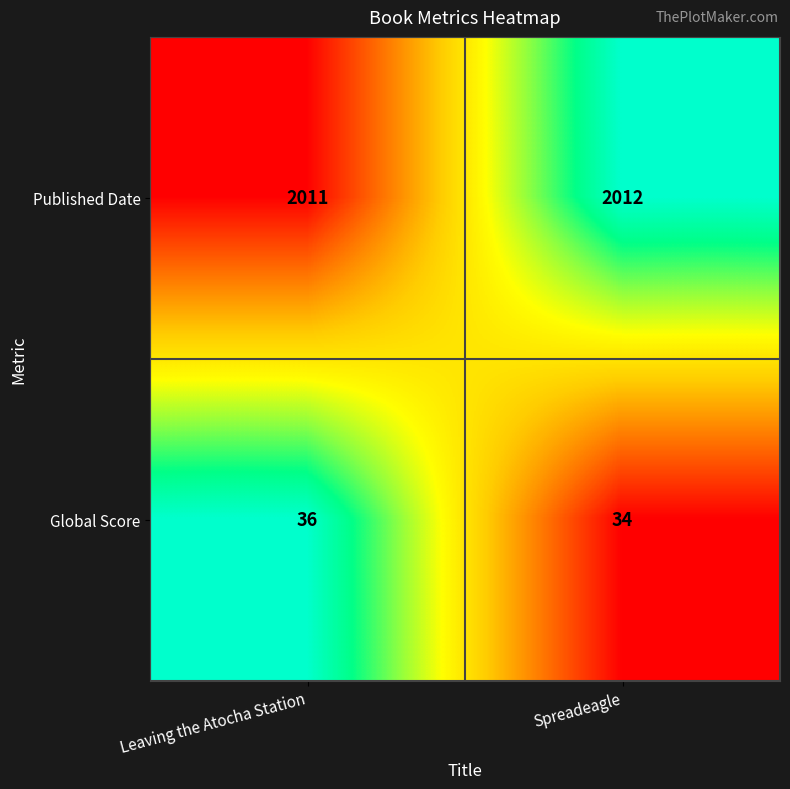

Which category has the lowest value in the Global Score series?

Spreadeagle